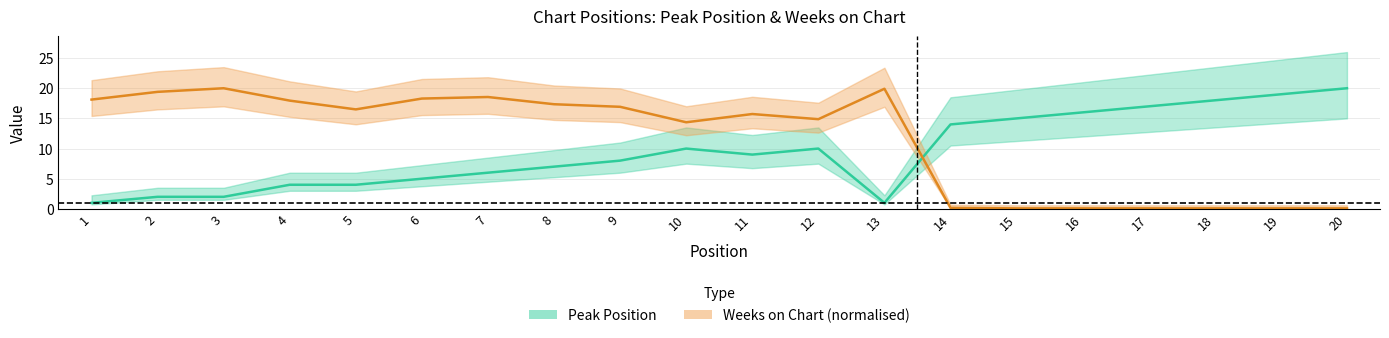

At which category is the sum across all series the highest?

9